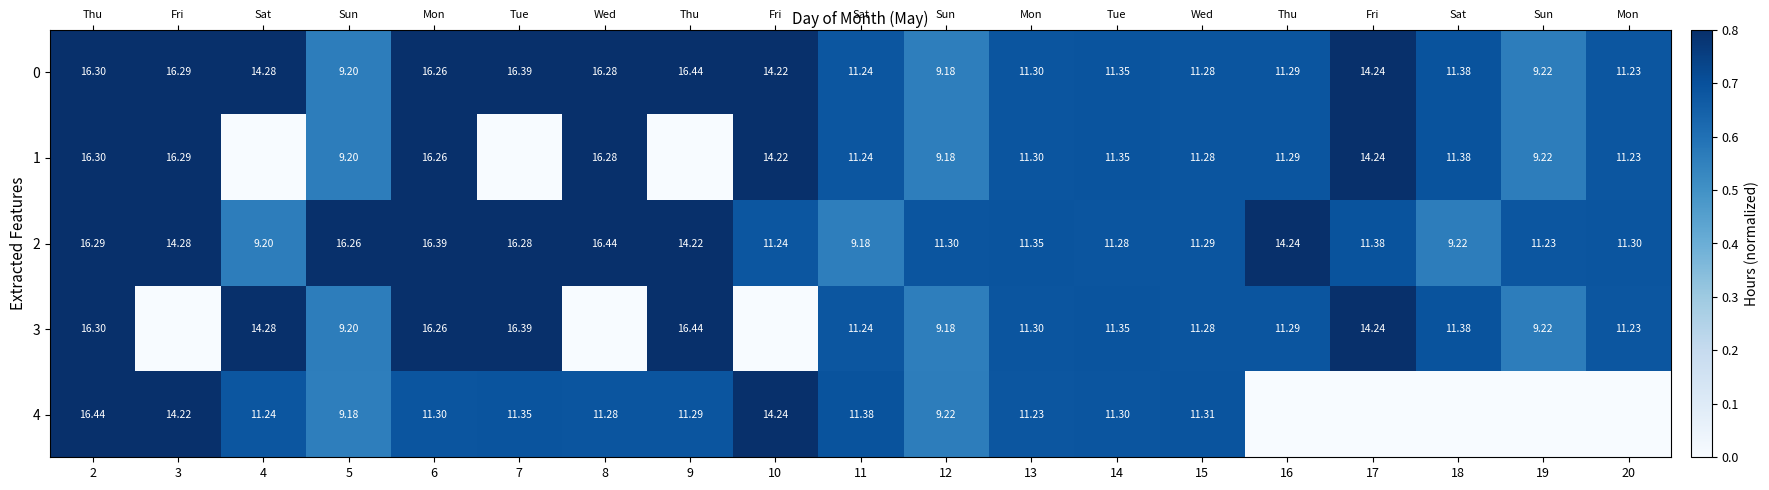

Which category has the highest value across all series?

9